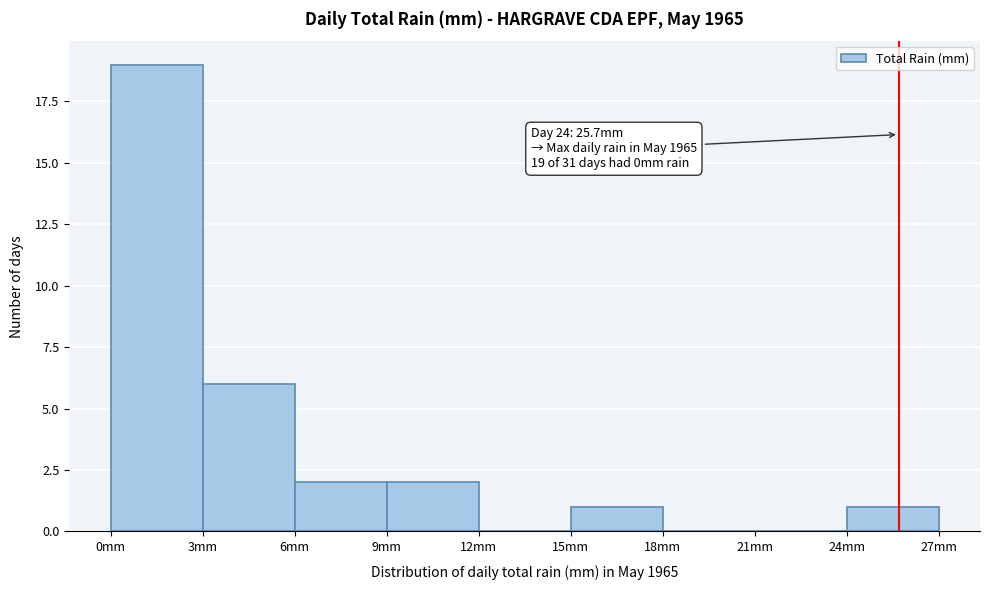

Which range on the x-axis has the tallest bar?

0 to 3